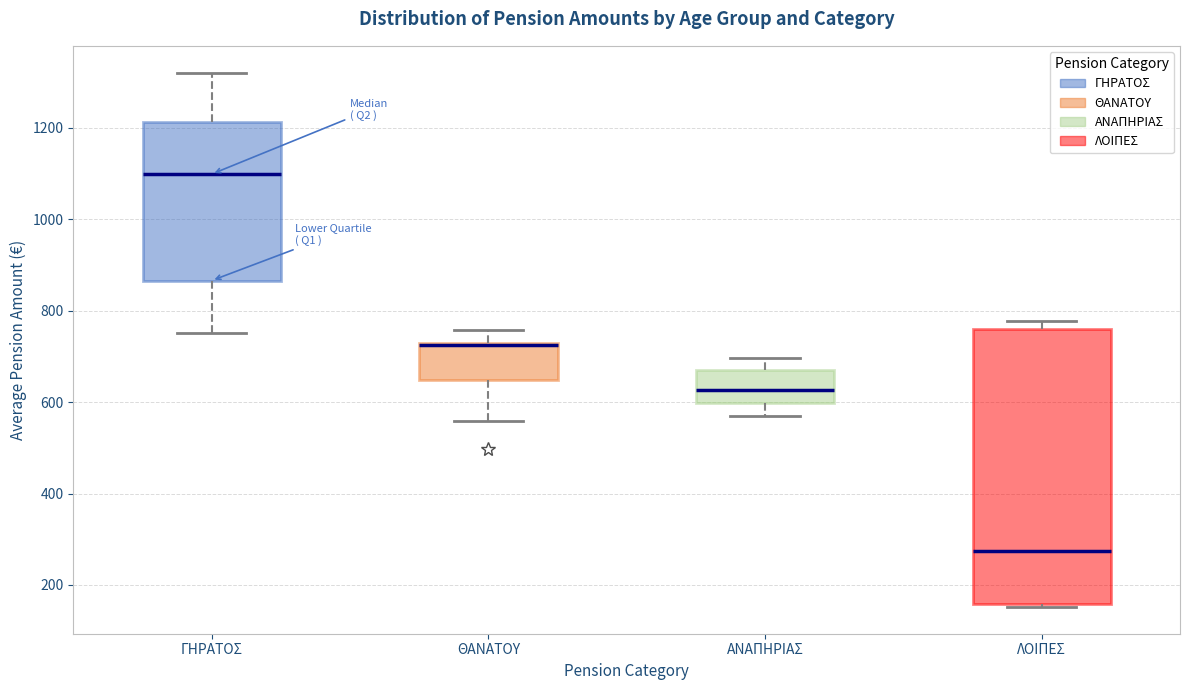

Reading left to right, read every box against the y-axis: the position of its median line, the range the box covers, and the ends of its whiskers. The values are not printed on the chart, so give them approximately, as read against the axis.

ΓΗΡΑΤΟΣ: median 1100, box 860 to 1220, whiskers 760 to 1320
ΘΑΝΑΤΟΥ: median 720, box 640 to 740, whiskers 560 to 760
ΑΝΑΠΗΡΙΑΣ: median 620, box 600 to 680, whiskers 580 to 700
ΛΟΙΠΕΣ: median 280, box 160 to 760, whiskers 160 (just below the box's lower edge) to 780